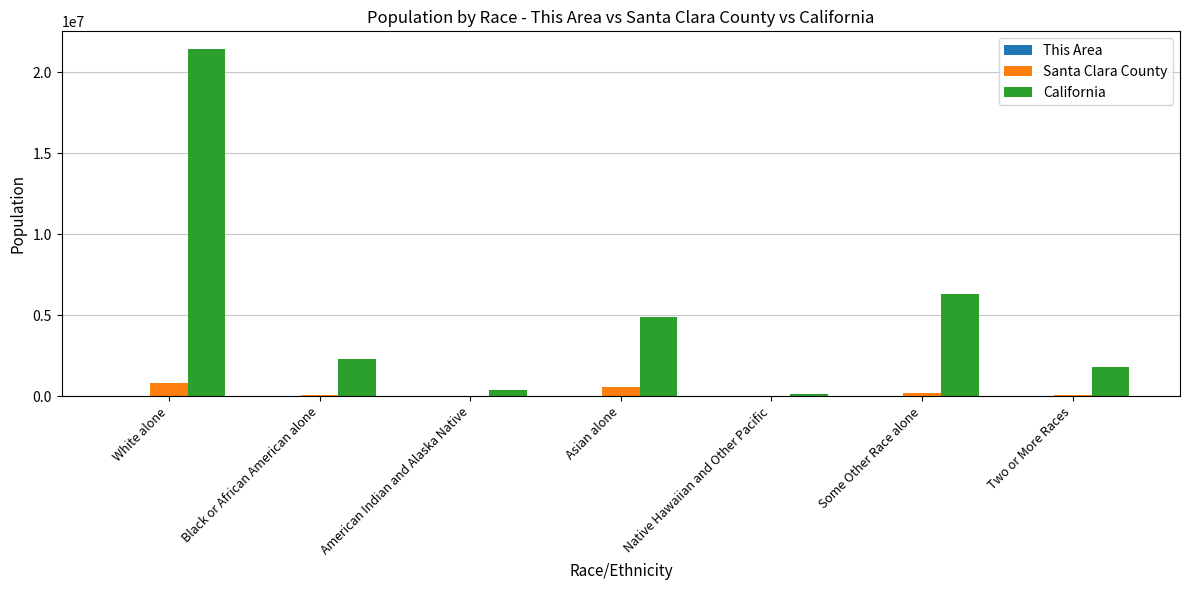

What is the average value of the Santa Clara County series?

254520